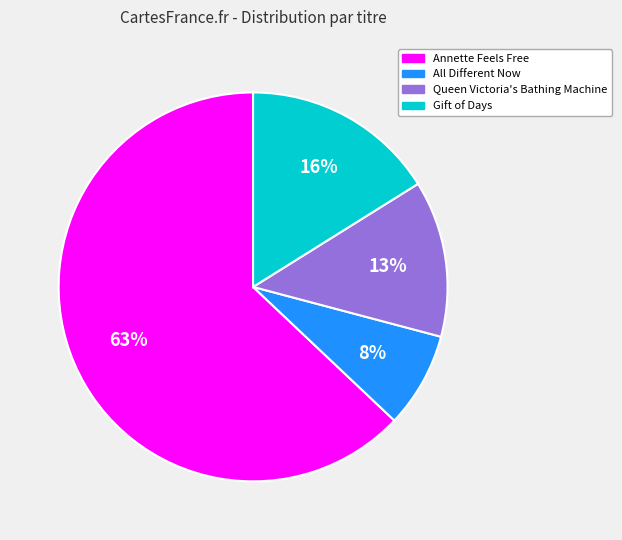

Which slice represents more than half of the pie?

Annette Feels Free